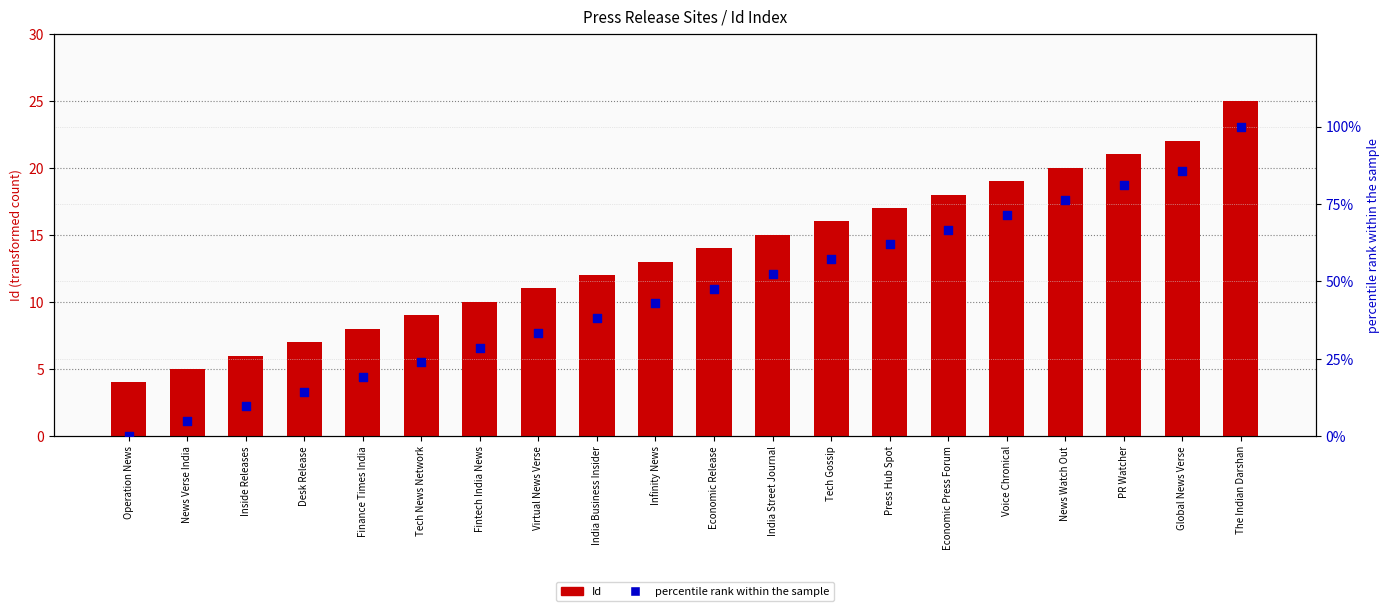

Which series has the widest spread of Y values?

percentile rank within the sample